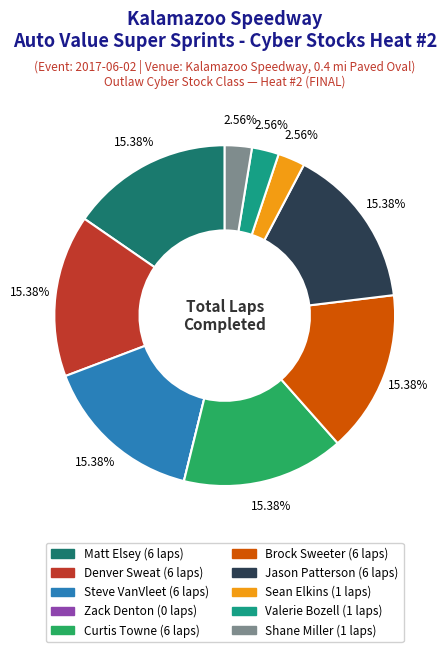

Combined, what portion of the pie is Steve VanVleet and Brock Sweeter?

30.8%